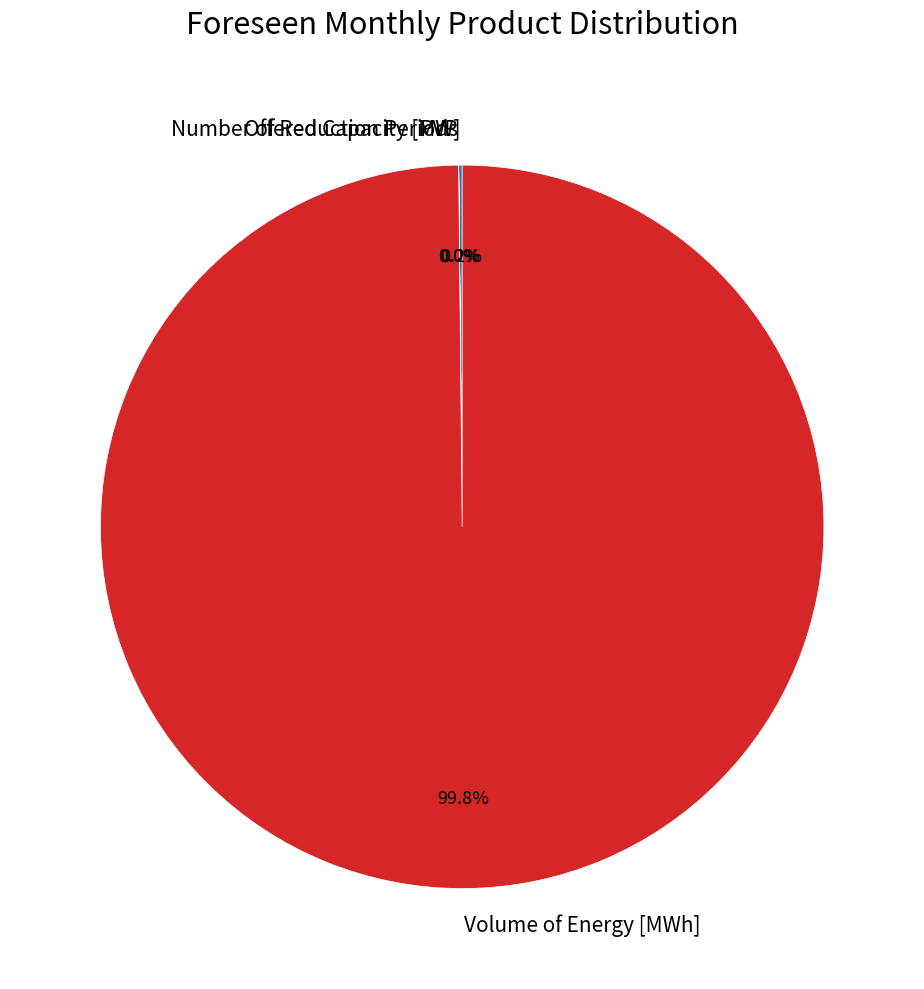

Which slice is the largest?

Volume of Energy [MWh]